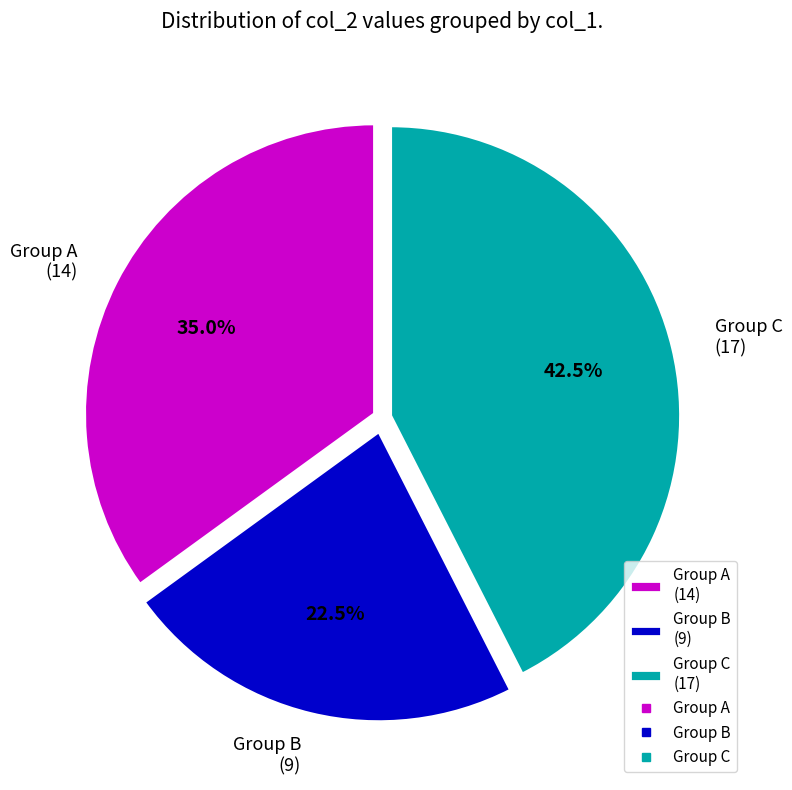

What is the total percentage of Group C (17) and Group A (14)?

77.5%